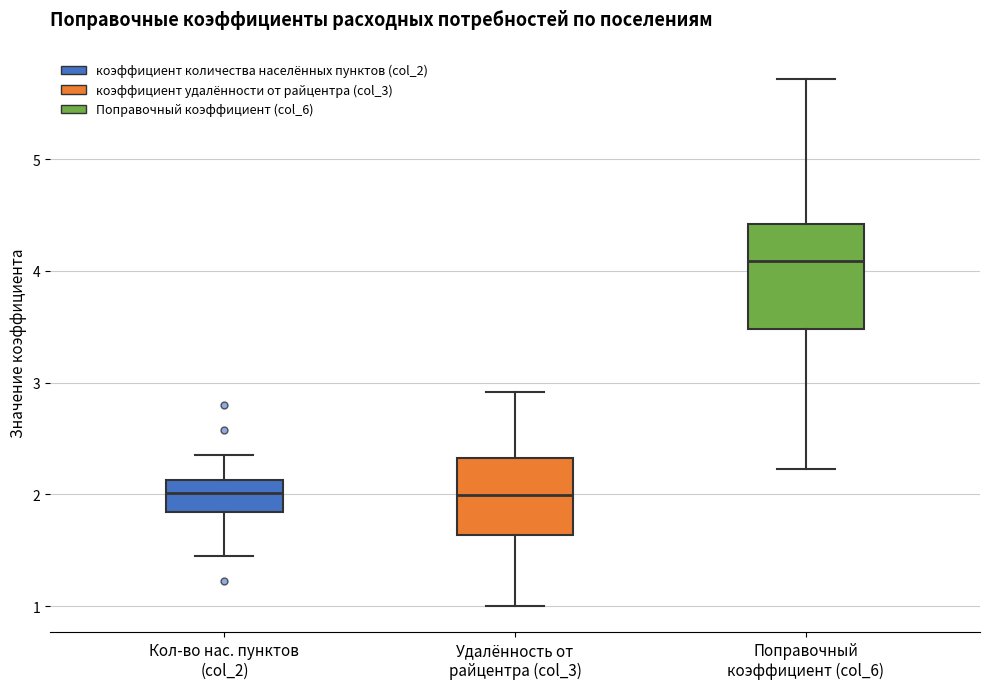

Which box is the tallest, from its lower edge to its upper edge?

Поправочный коэффициент (col_6)